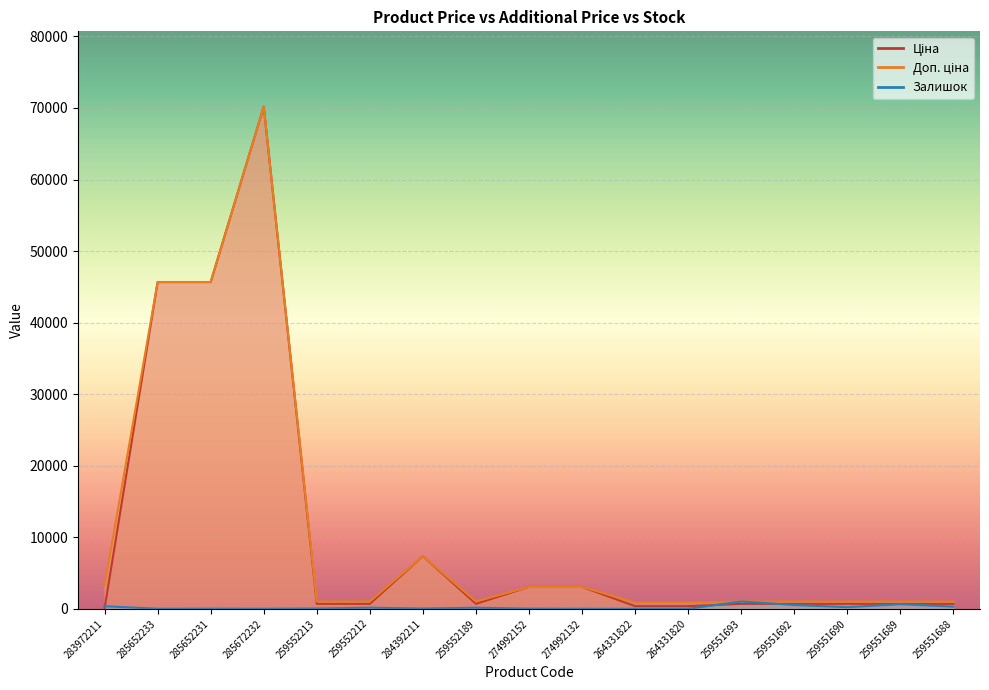

At which category does Залишок reach its first local peak?

285652231